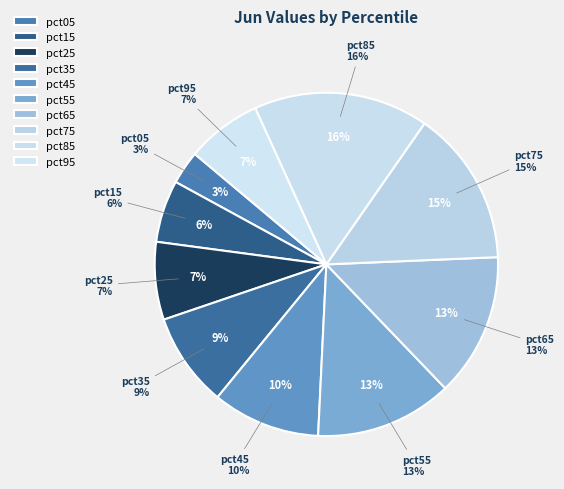

Do pct25 and pct75 together represent more than half of the pie?

No